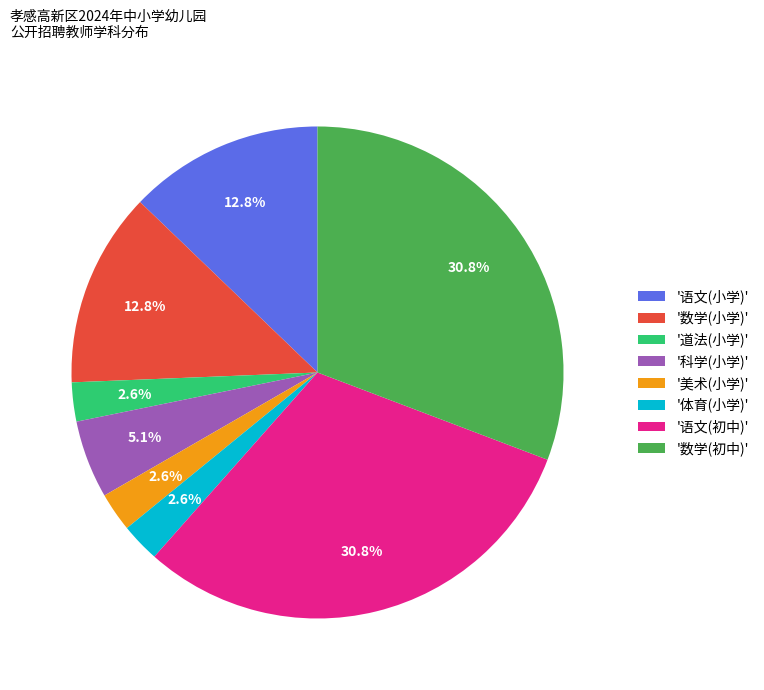

Does any single category account for the majority?

No